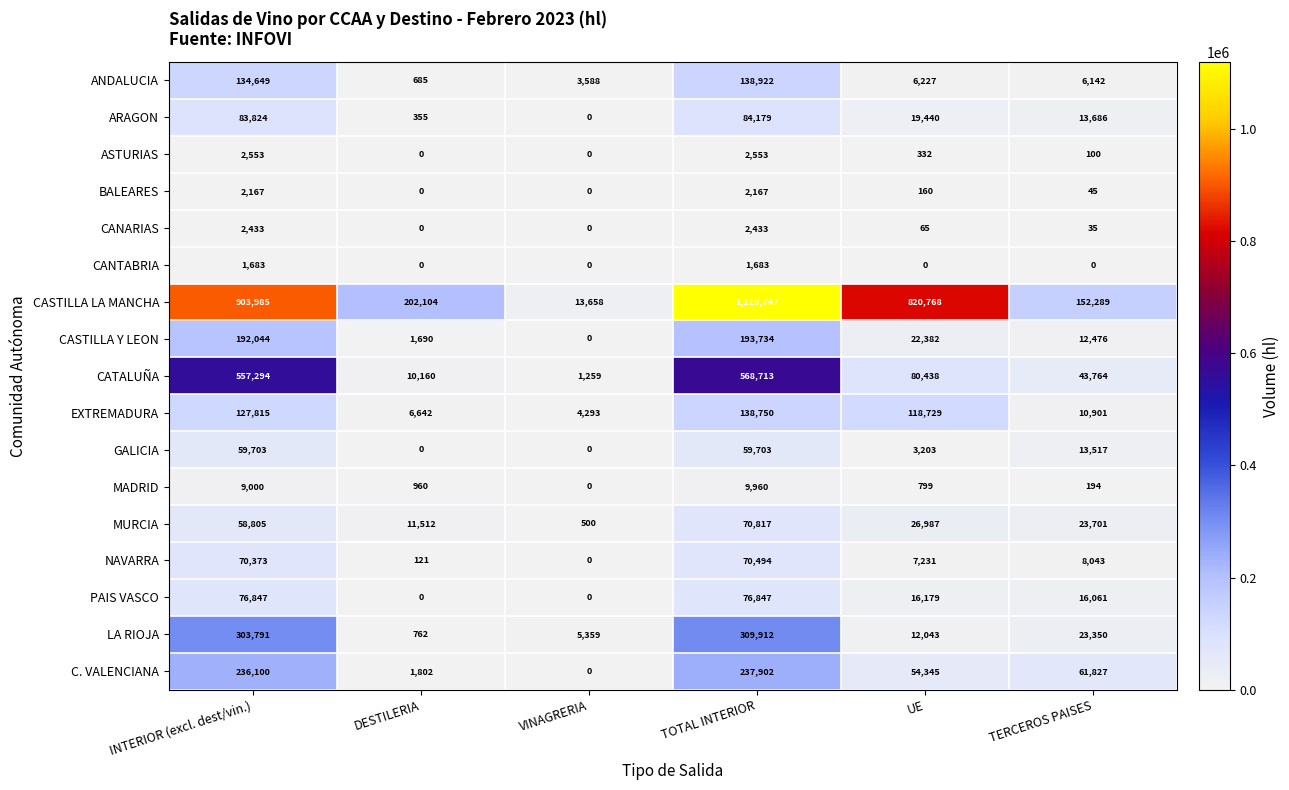

True or false: ANDALUCIA has a value of 6227 at UE.

True